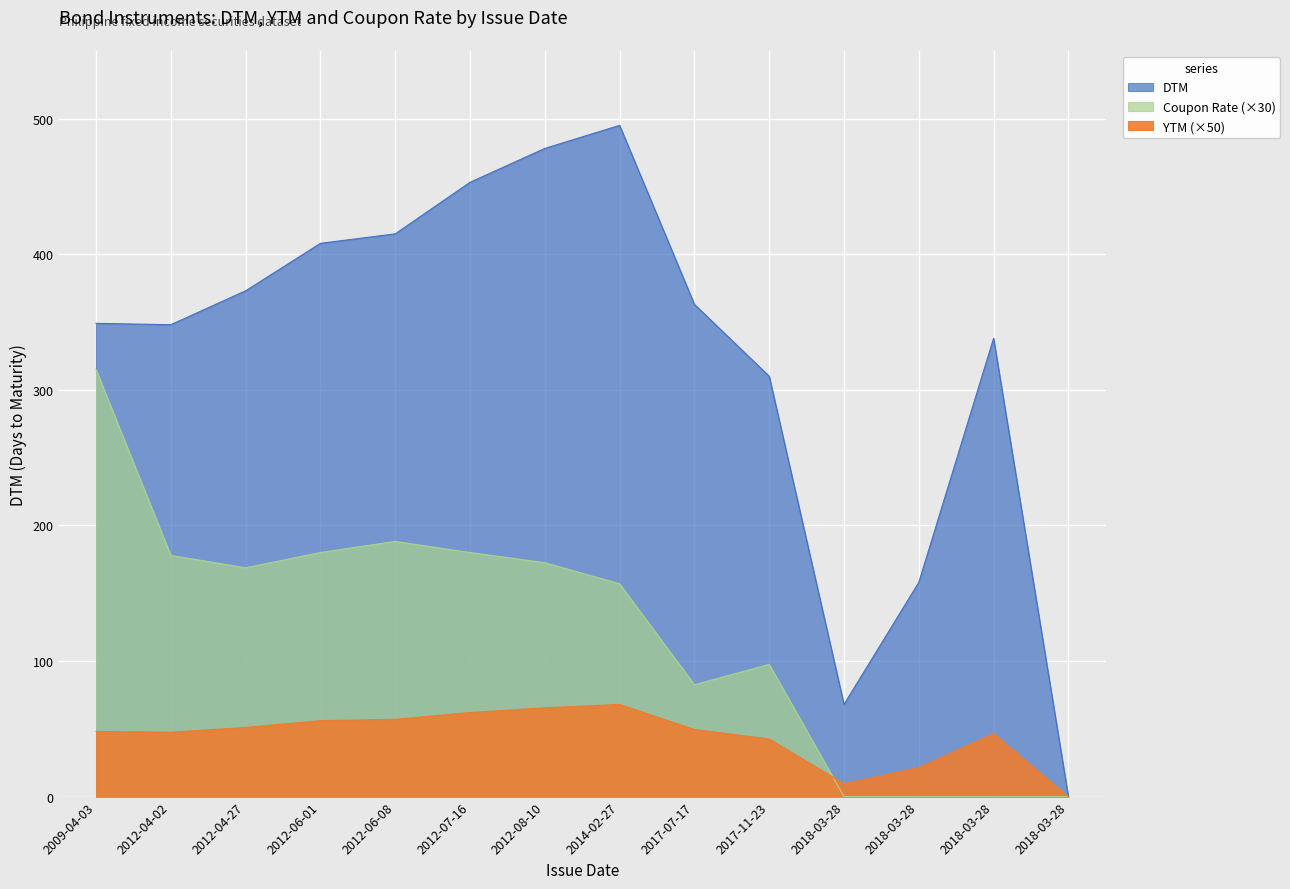

At which label does YTM reach its minimum?

2018-03-28